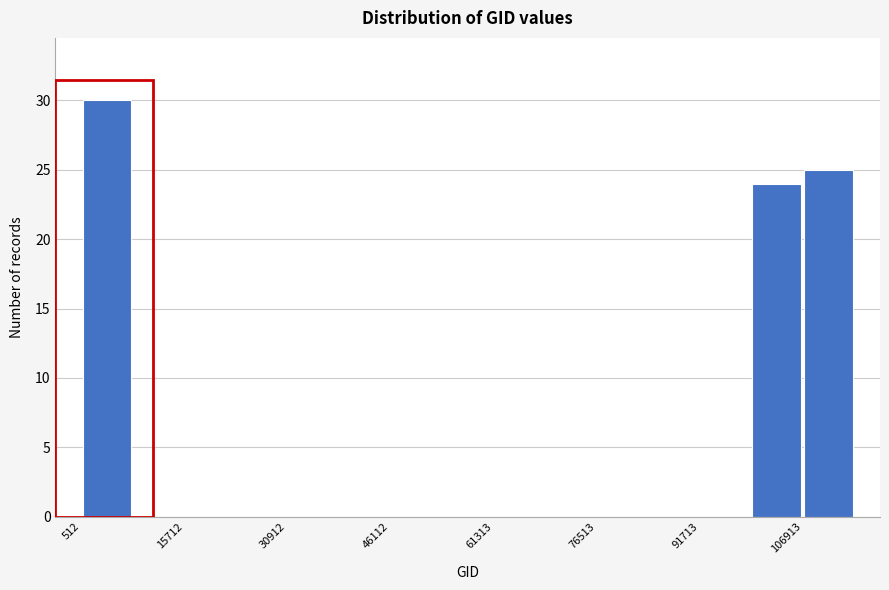

Around what value on the x-axis is the tallest bar? Give the approximate position of its centre, as read against the axis.

4000